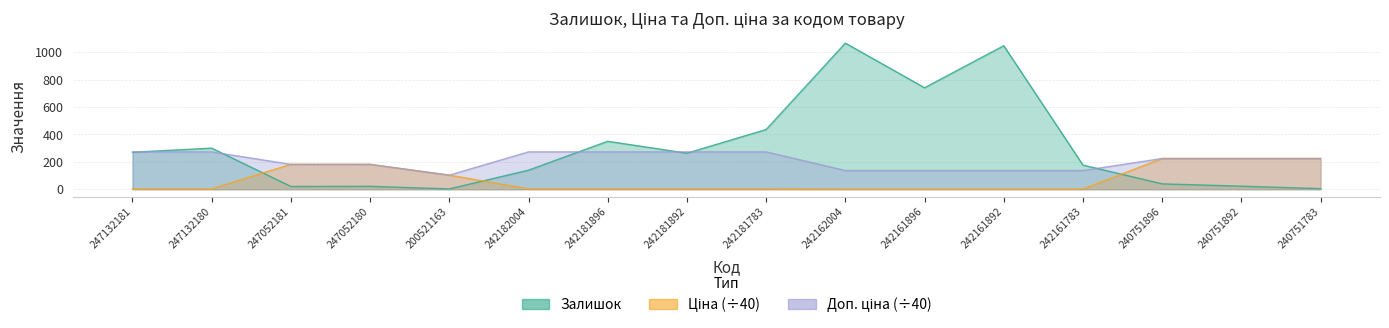

Is the value of Ціна at 242161892 greater than the value of Залишок at 242161783?

No